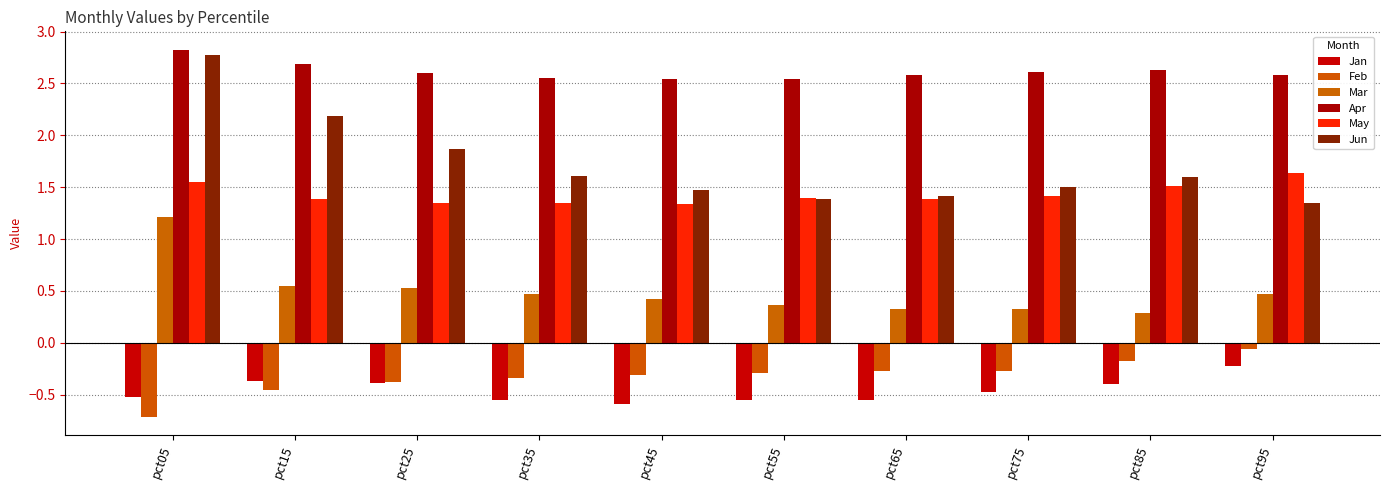

At pct75, list the series in order from smallest to largest.

Jan, Feb, Mar, May, Jun, Apr